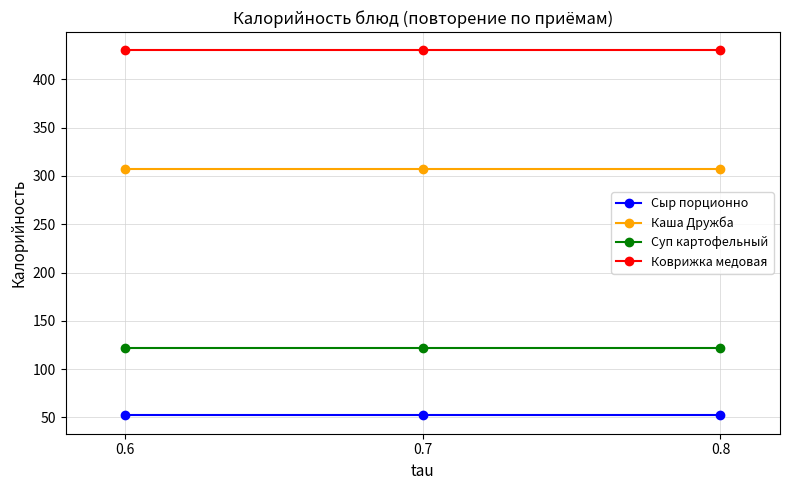

How many categories are shown in the chart?

3